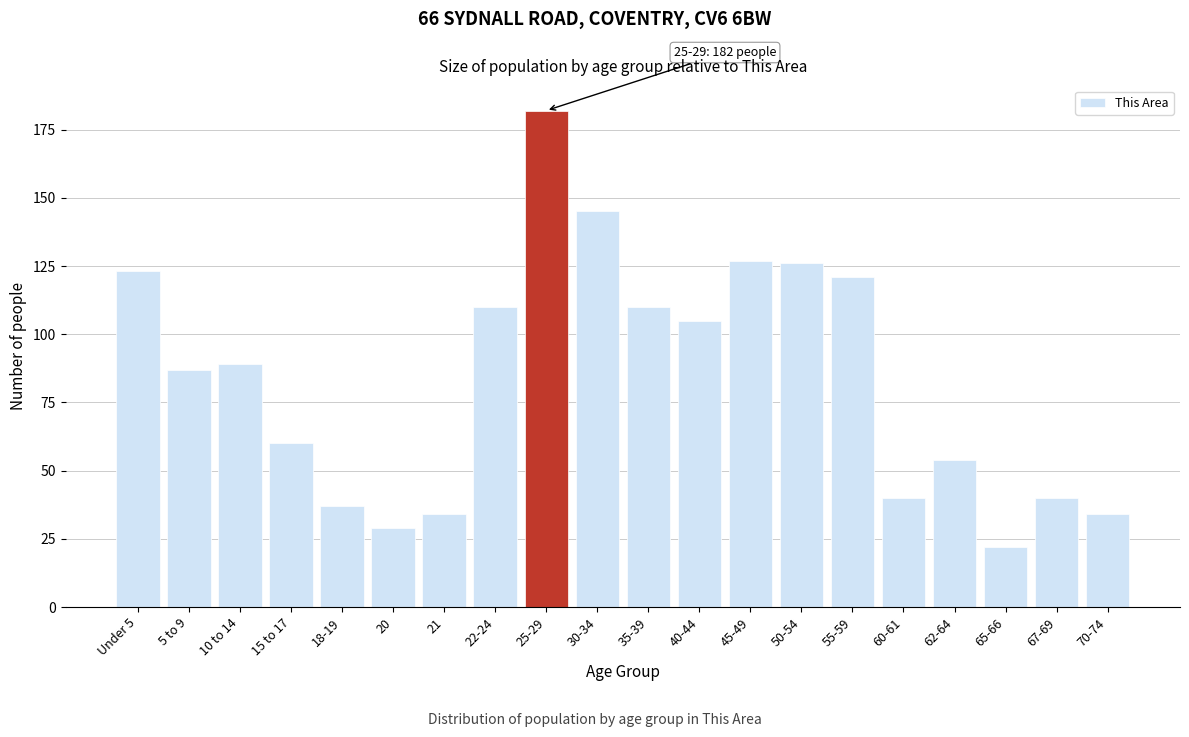

Reading left to right, extract all data points from this chart.

Under 5=123	5 to 9=87	10 to 14=89	15 to 17=60	18-19=37	20=29	21=34	22-24=110	25-29=182	30-34=145	35-39=110	40-44=105	45-49=127	50-54=126	55-59=121	60-61=40	62-64=54	65-66=22	67-69=40	70-74=34